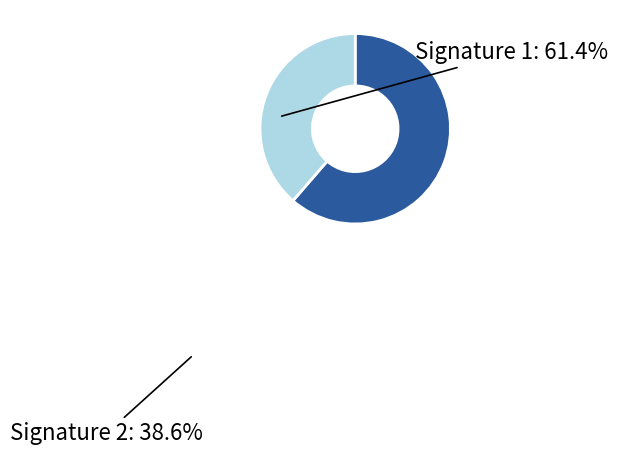

Is there any slice that represents more than half of the pie?

Yes